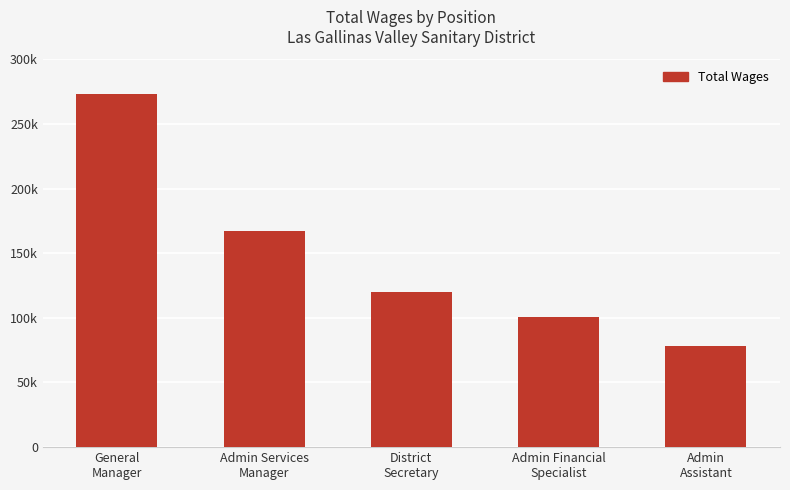

The value at Admin
Assistant is 78561. True or false?

True